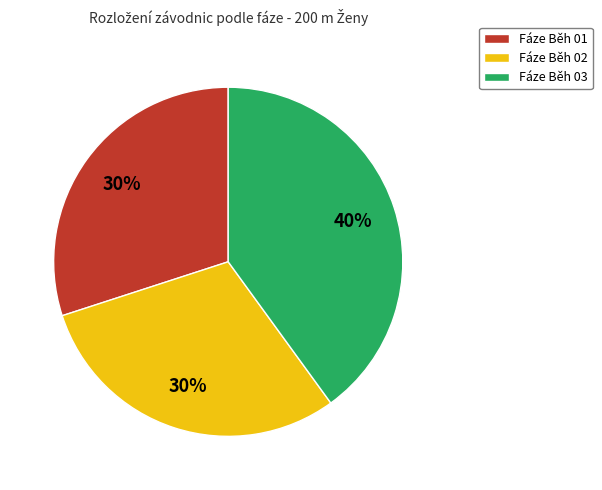

Is the sum of Fáze Běh 01 and Fáze Běh 02 greater than half?

Yes